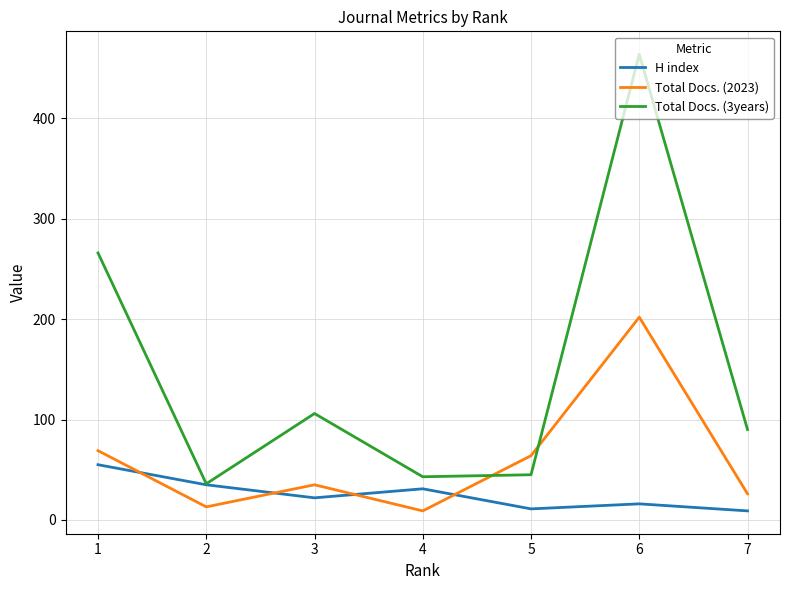

What is the sum of all H index values?

179